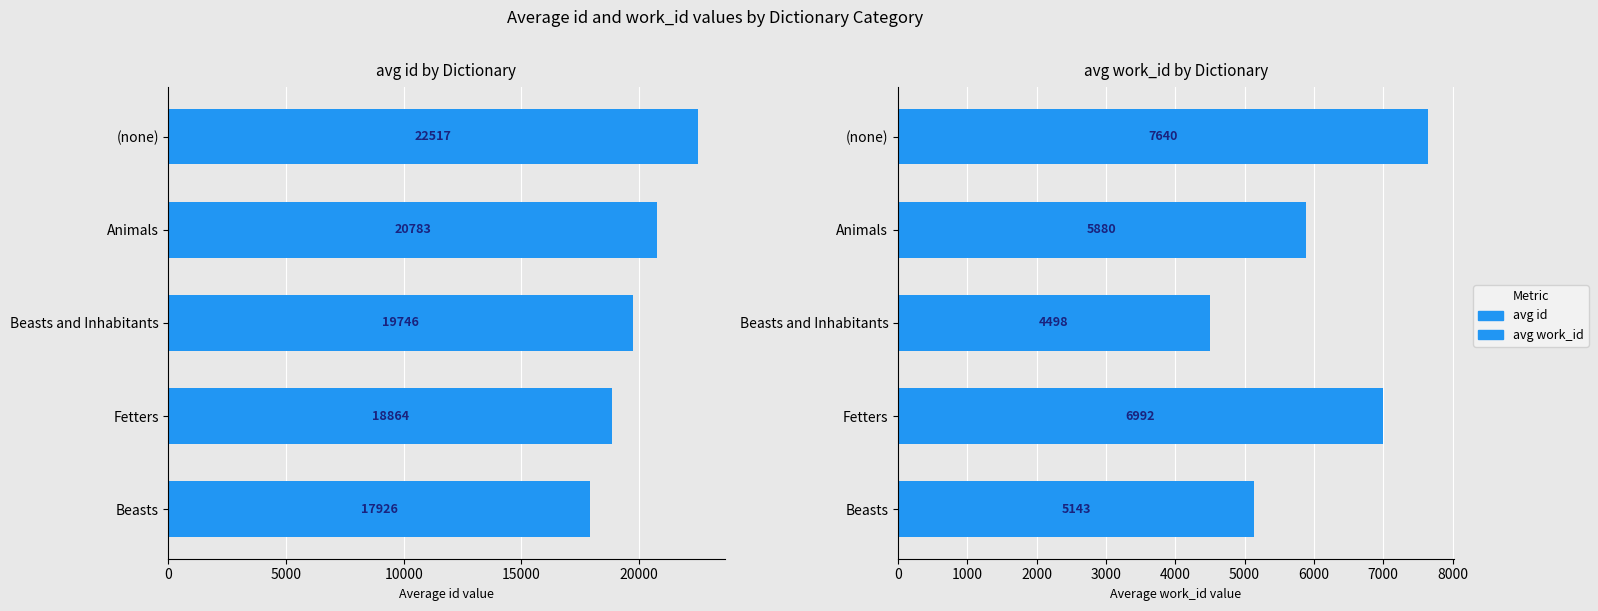

What is the difference between the second highest and second lowest values in the avg id series?

1919